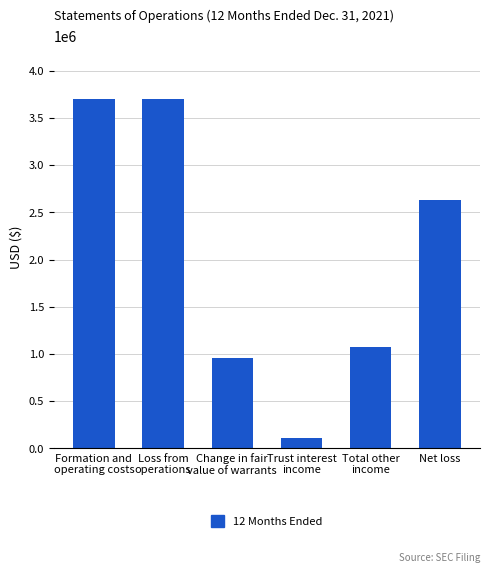

Are the bars horizontal?

No